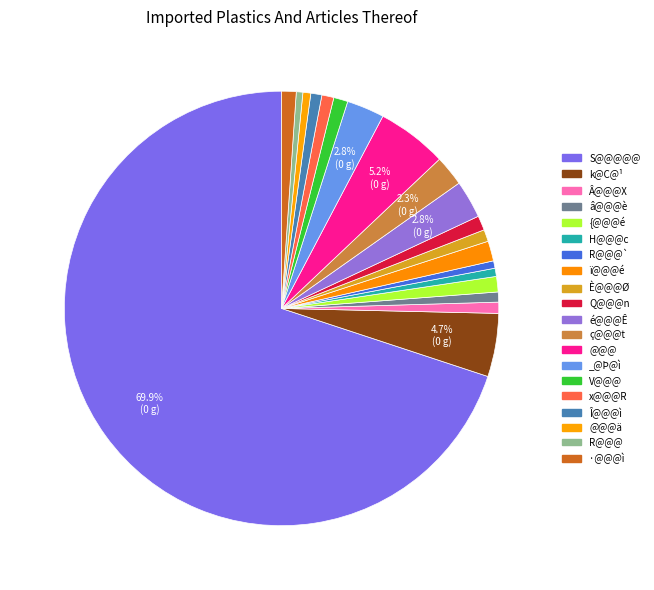

How many slices are in this pie chart?

20